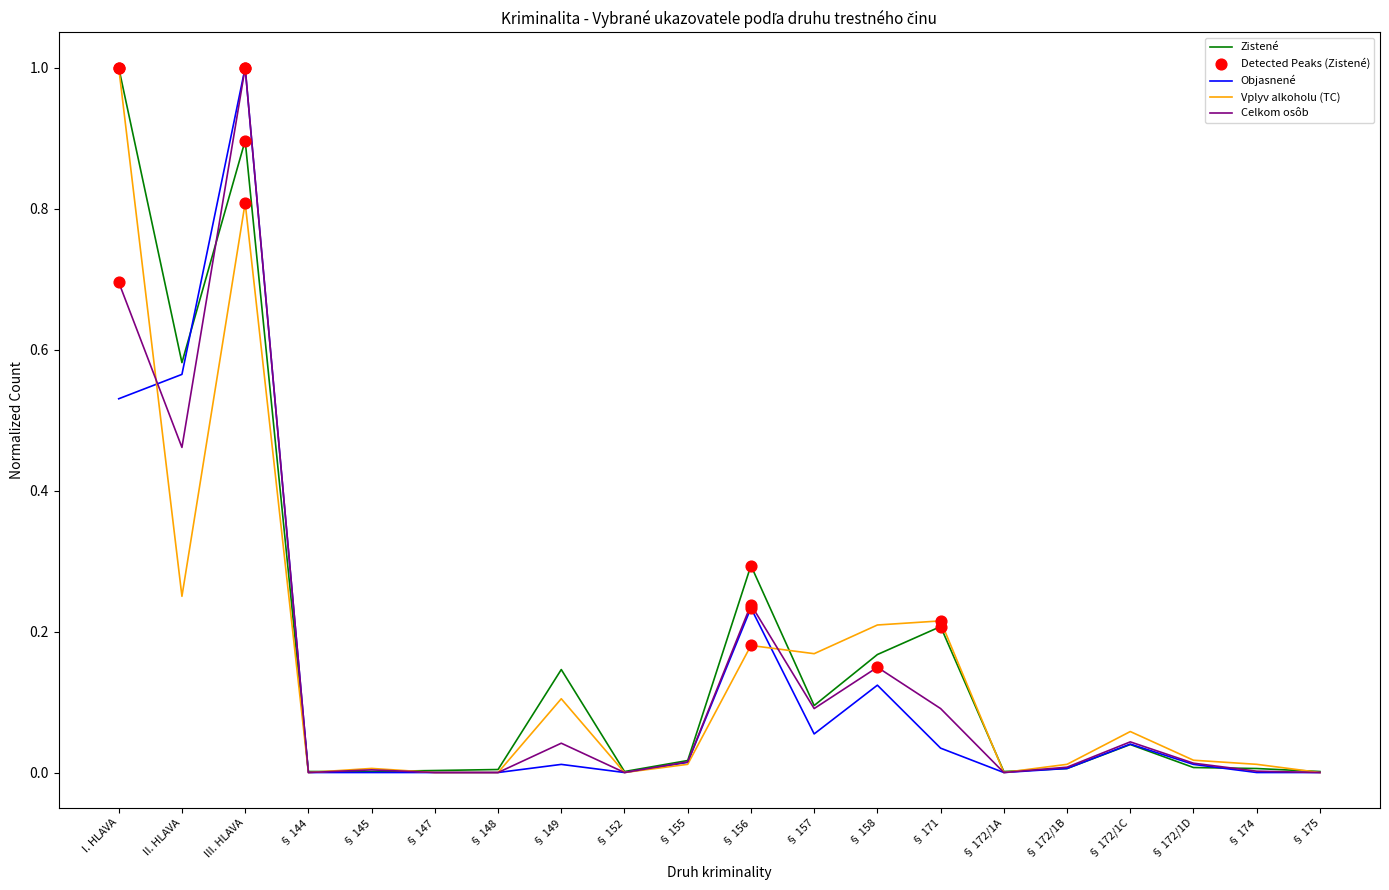

Which series changed the most between I. HLAVA and III. HLAVA?

Objasnené